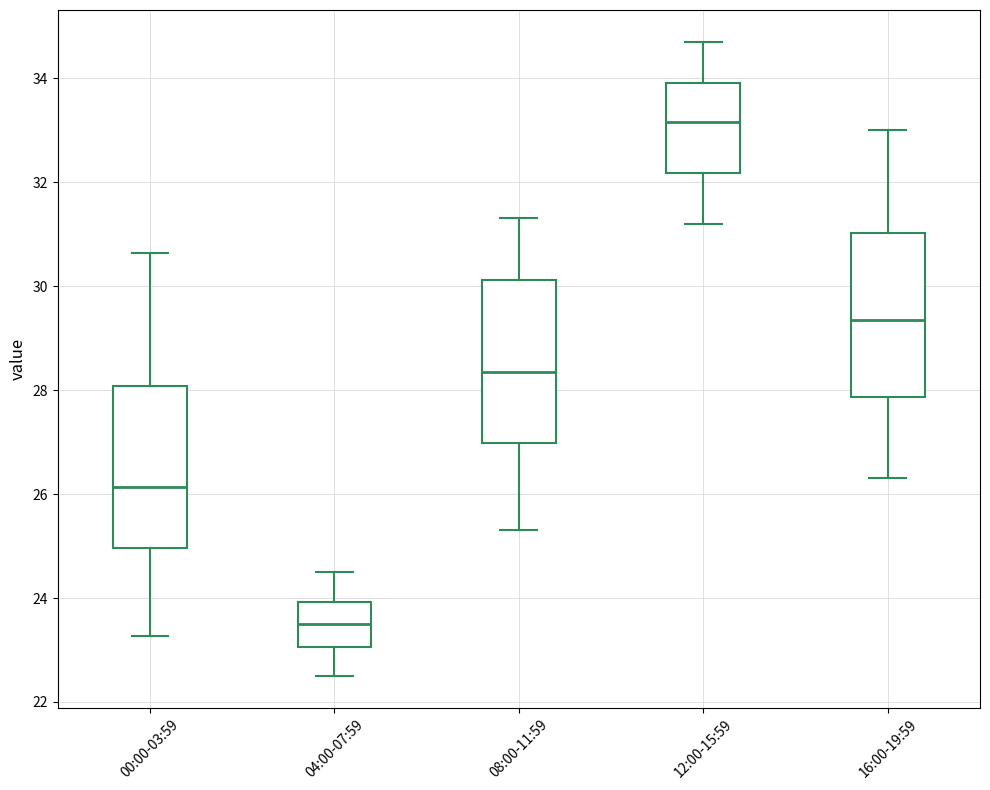

Reading left to right, transcribe this box plot: for each box, give where its median line is, the range the box spans, and where its two whiskers end, as read against the y-axis. The values are not printed on the chart, so give them approximately, as read against the axis.

00:00-03:59: median 26.2, box 25.0 to 28.0, whiskers 23.2 to 30.6
04:00-07:59: median 23.6, box 23.0 to 24.0, whiskers 22.6 to 24.6
08:00-11:59: median 28.4, box 27.0 to 30.2, whiskers 25.4 to 31.4
12:00-15:59: median 33.2, box 32.2 to 34.0, whiskers 31.2 to 34.8
16:00-19:59: median 29.4, box 27.8 to 31.0, whiskers 26.4 to 33.0